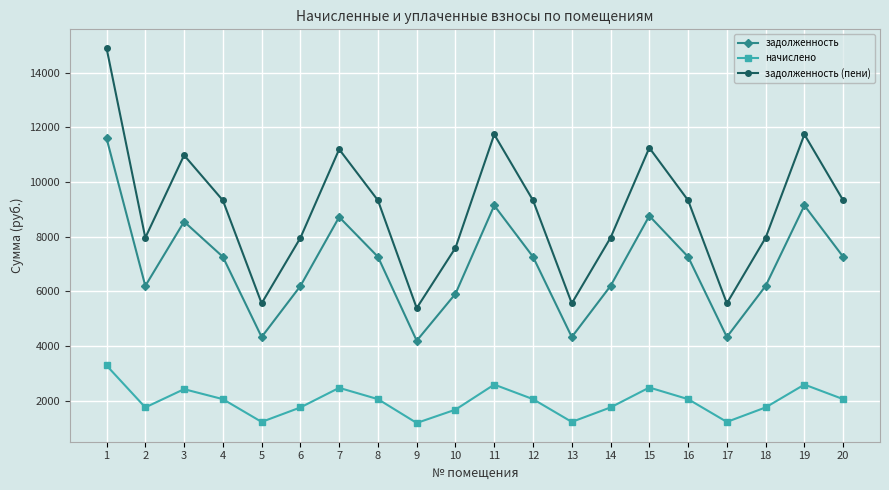

List the series in order of their peak value, lowest first.

начислено, задолженность, задолженность (пени)